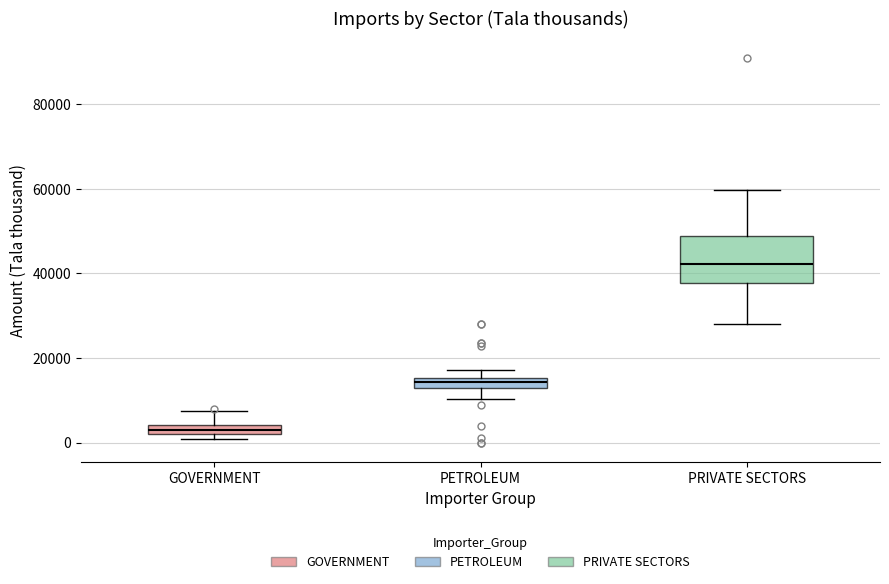

Which box is the tallest, from its lower edge to its upper edge?

PRIVATE SECTORS